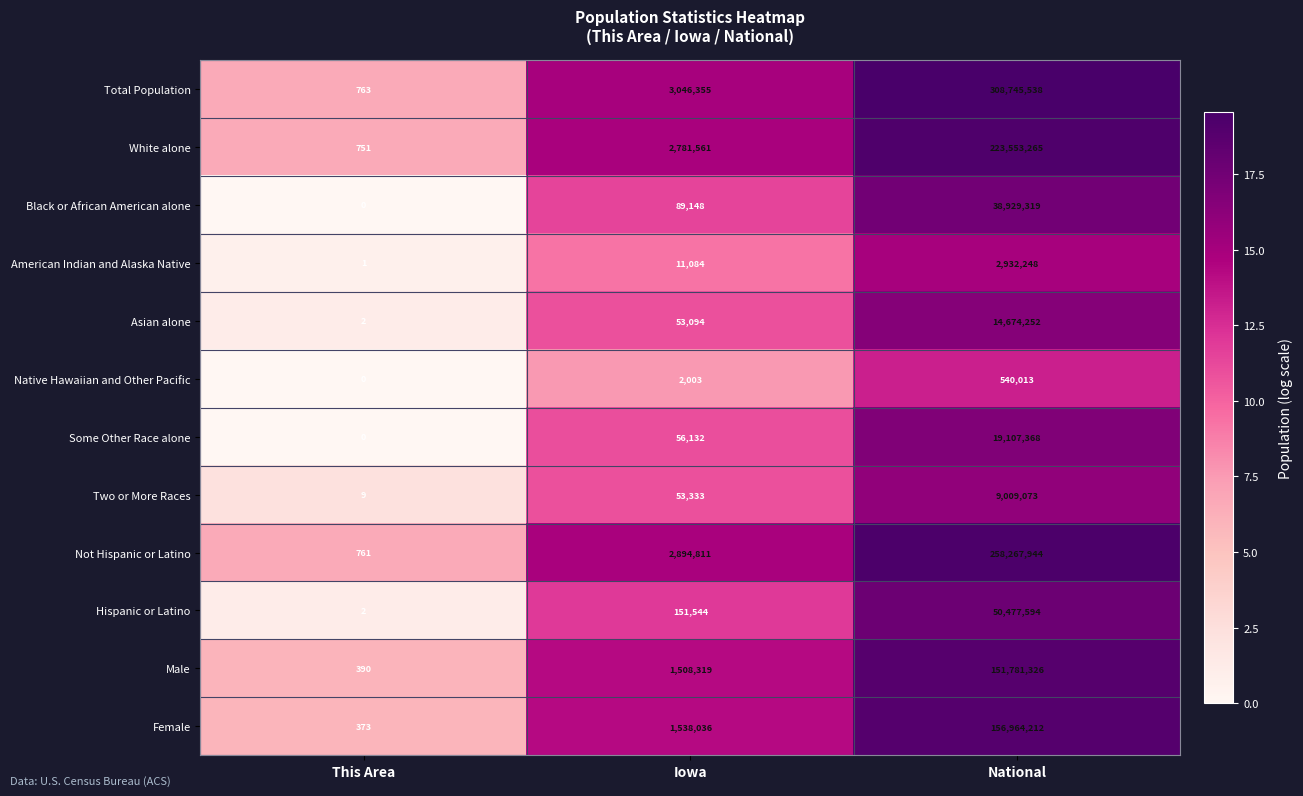

How many data points in Not Hispanic or Latino are less than 2894811?

1